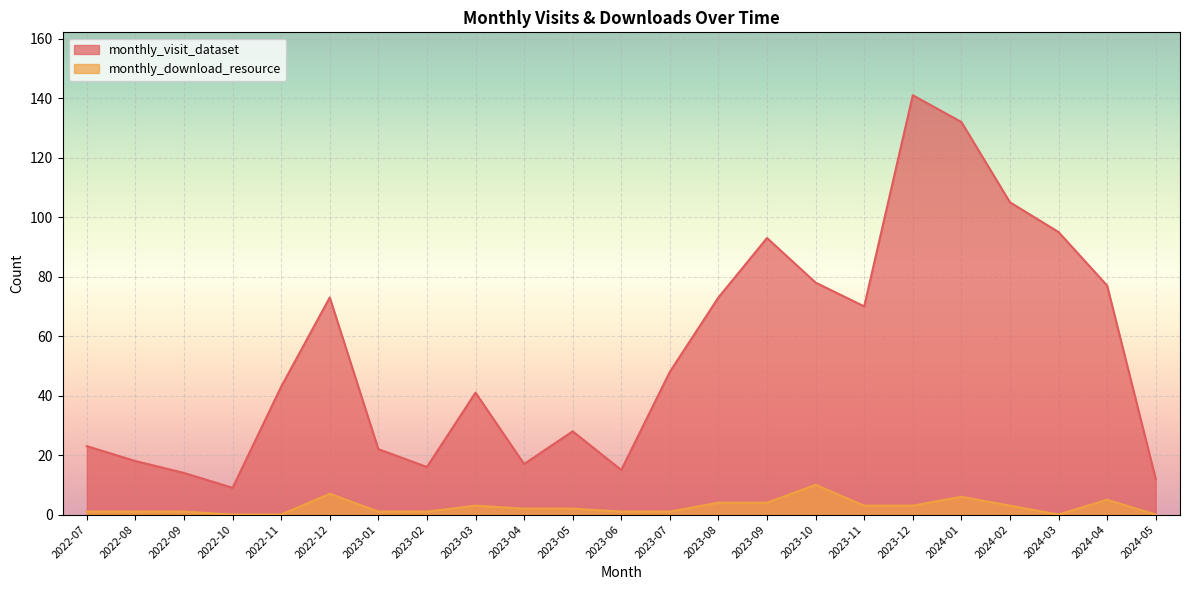

Rank the series by their maximum value, from lowest to highest.

monthly_download_resource, monthly_visit_dataset